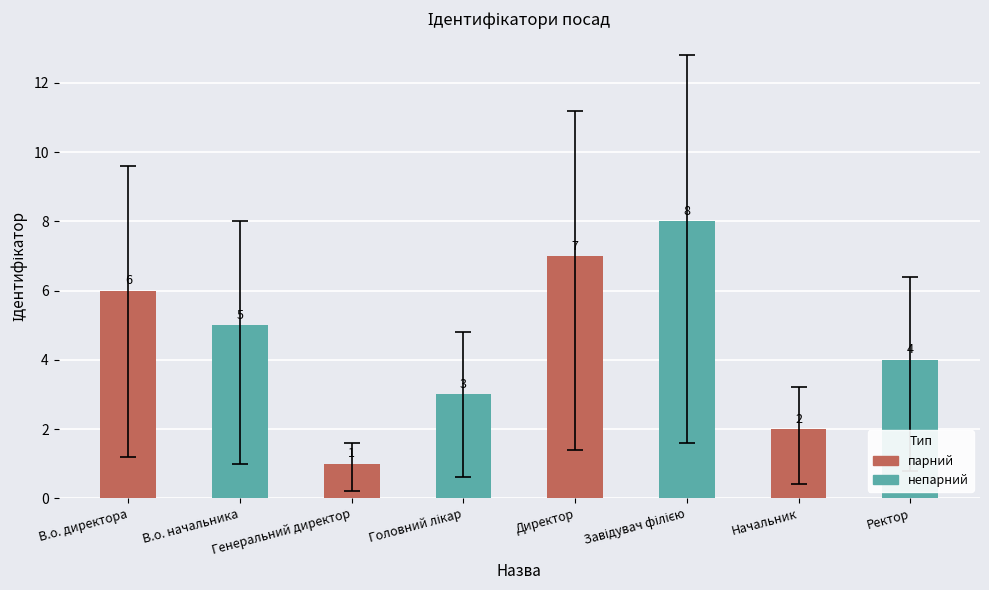

True or false: the data shows 1.1 at Ректор.

False